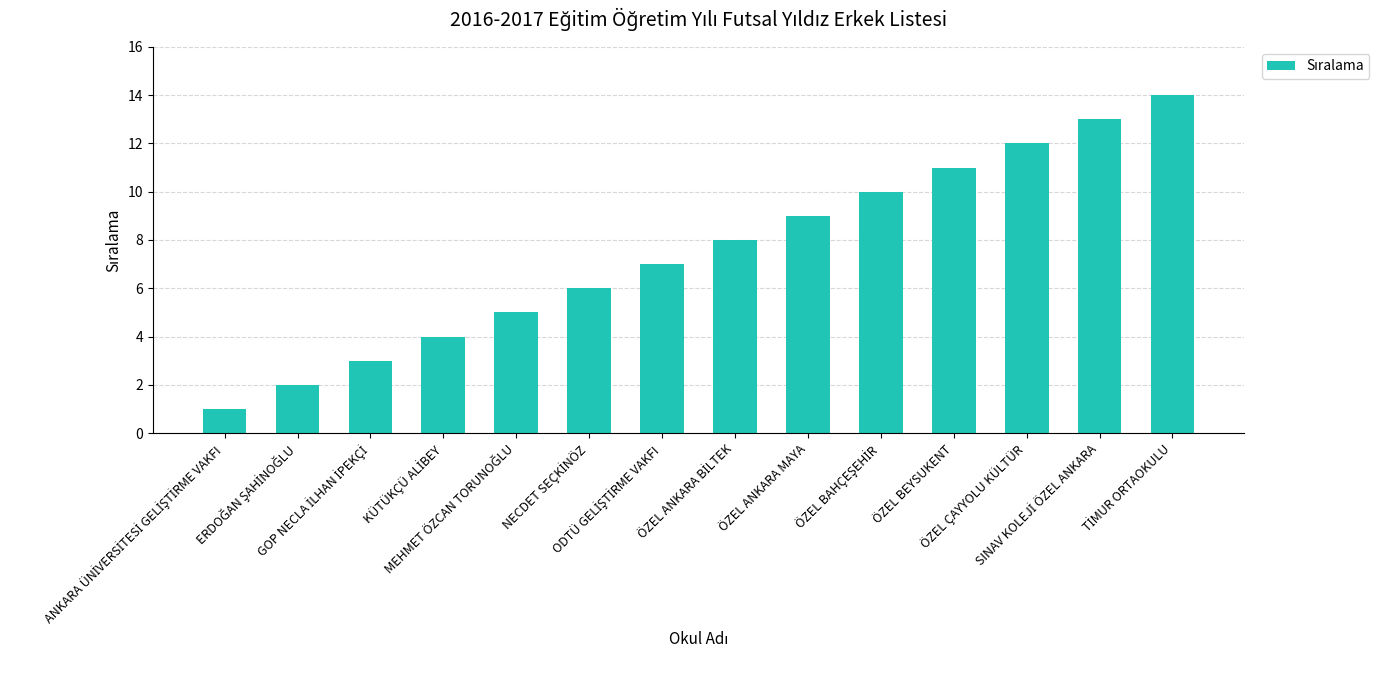

Are the bars horizontal?

No